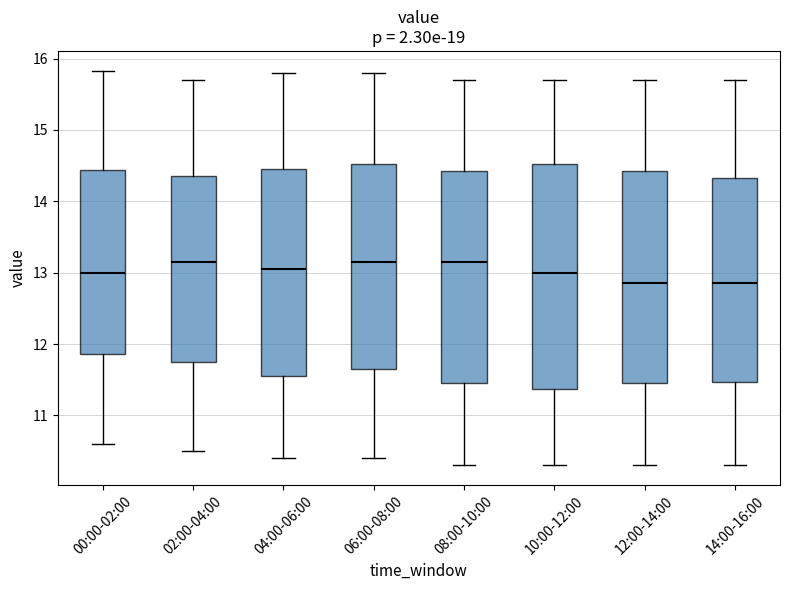

Reading left to right, read every box against the y-axis: the position of its median line, the range the box covers, and the ends of its whiskers. The values are not printed on the chart, so give them approximately, as read against the axis.

00:00-02:00: median 13.0, box 11.9 to 14.4, whiskers 10.6 to 15.8
02:00-04:00: median 13.2, box 11.8 to 14.4, whiskers 10.5 to 15.7
04:00-06:00: median 13.1, box 11.6 to 14.5, whiskers 10.4 to 15.8
06:00-08:00: median 13.2, box 11.7 to 14.5, whiskers 10.4 to 15.8
08:00-10:00: median 13.2, box 11.5 to 14.4, whiskers 10.3 to 15.7
10:00-12:00: median 13.0, box 11.4 to 14.5, whiskers 10.3 to 15.7
12:00-14:00: median 12.9, box 11.5 to 14.4, whiskers 10.3 to 15.7
14:00-16:00: median 12.9, box 11.5 to 14.3, whiskers 10.3 to 15.7